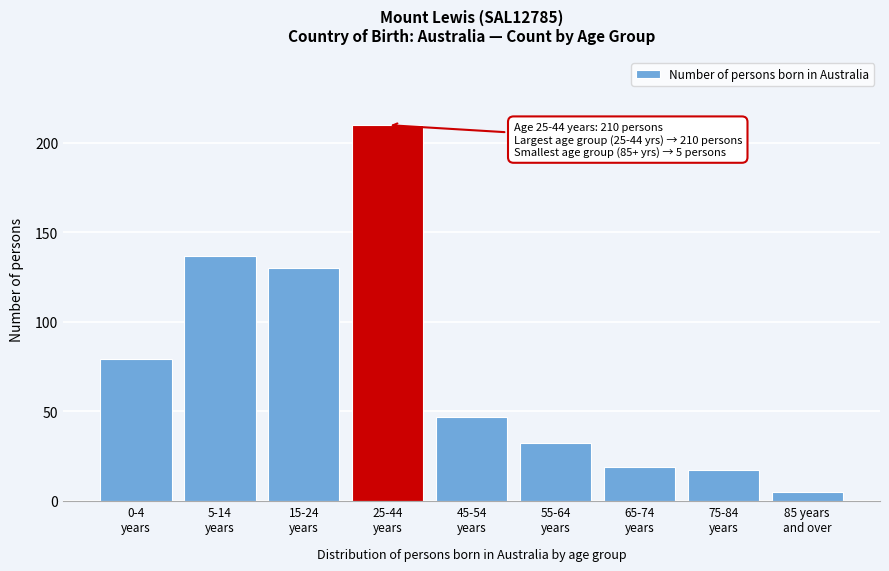

Reading right to left, transcribe all the data shown in this chart.

5	17	19	32	47	210	130	137	79